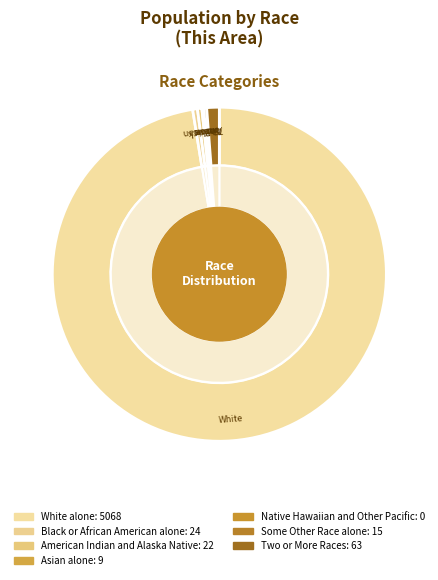

Which has a higher value, American Indian and Alaska Native or Black or African American alone?

Black or African American alone